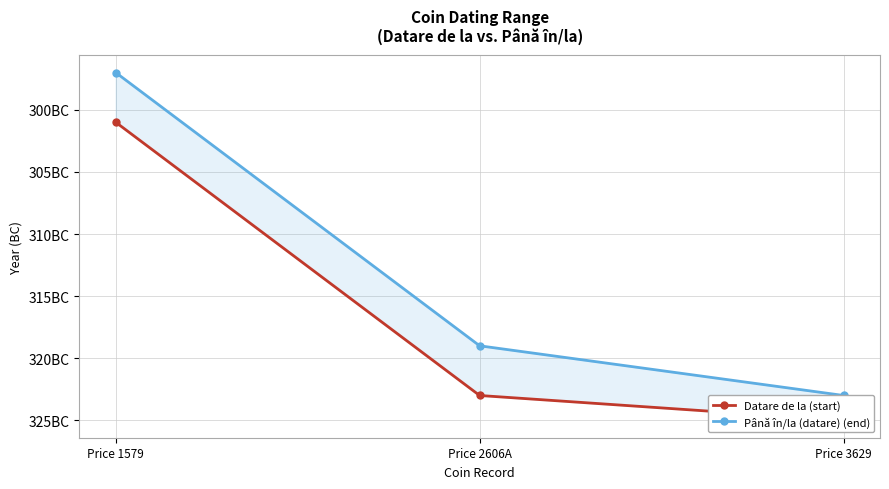

At which label does Datare de la (start) first exceed -323?

Price 1579